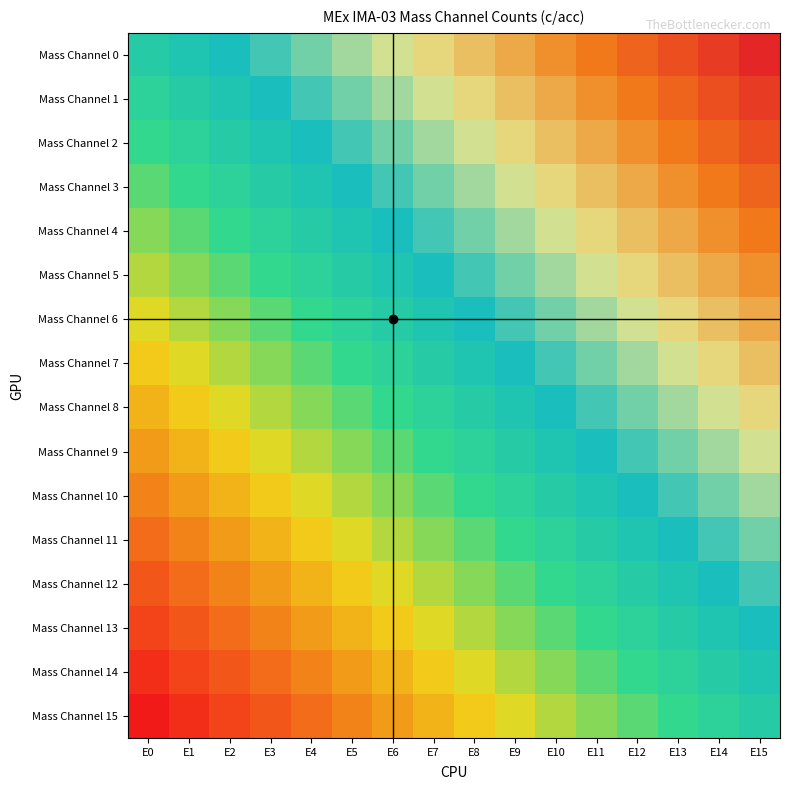

At how many categories does at least one series exceed 0?

16